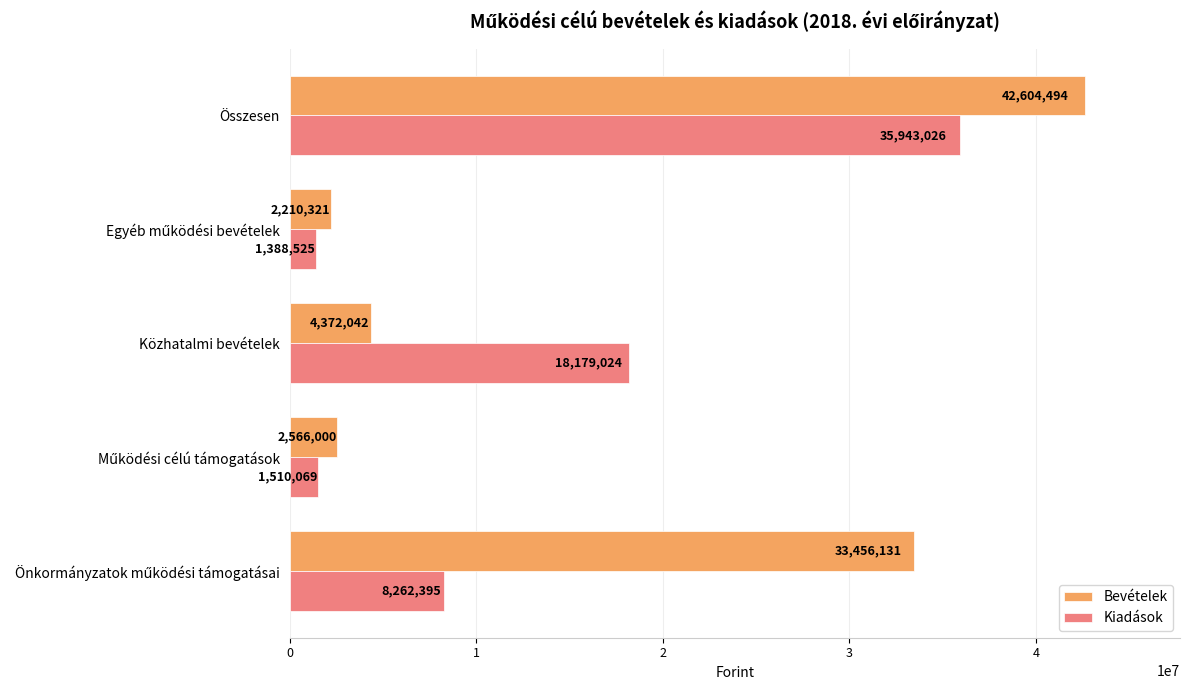

What is the maximum value for Kiadások?

35943026